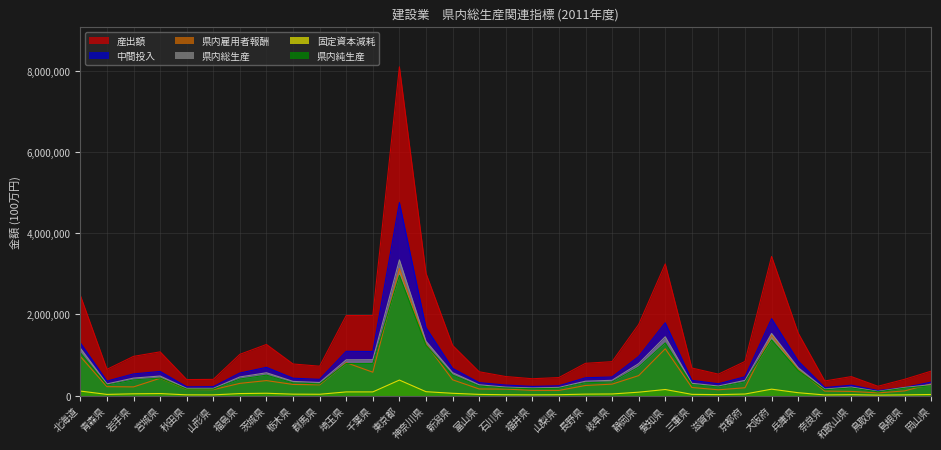

Rank the series at 茨城県 from lowest to highest value.

固定資本減耗, 県内雇用者報酬, 県内純生産, 県内総生産, 中間投入, 産出額